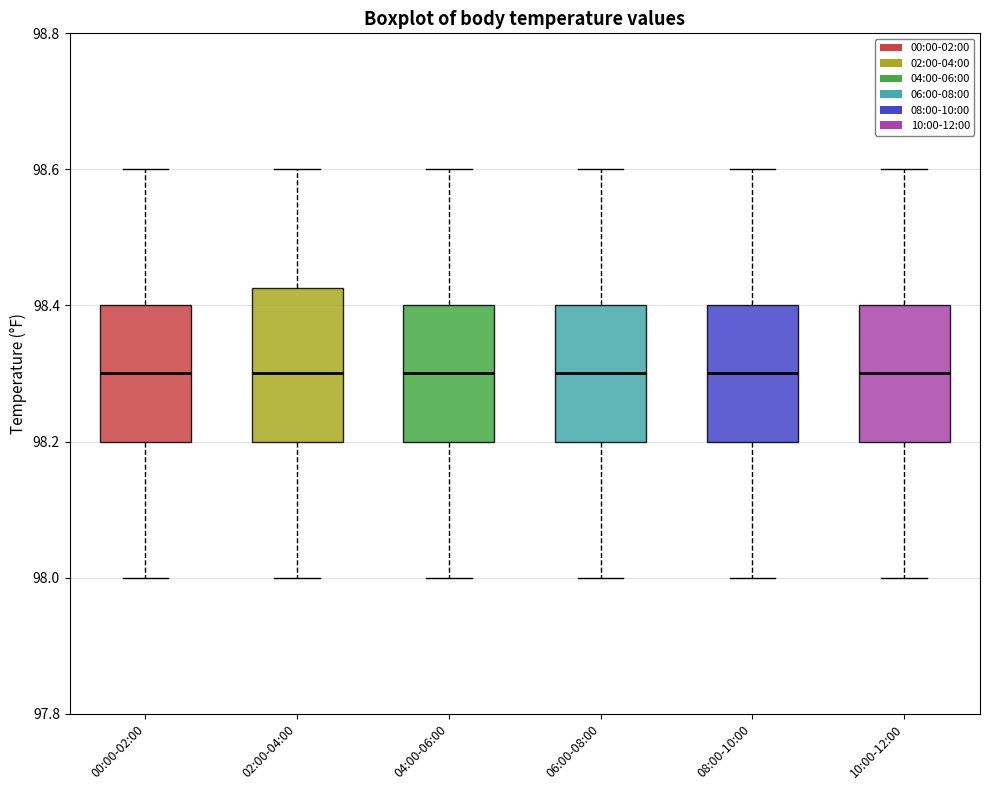

Reading left to right, read every box against the y-axis: the position of its median line, the range the box covers, and the ends of its whiskers. The values are not printed on the chart, so give them approximately, as read against the axis.

00:00-02:00: median 98.30, box 98.20 to 98.40, whiskers 98.00 to 98.60
02:00-04:00: median 98.30, box 98.20 to 98.42, whiskers 98.00 to 98.60
04:00-06:00: median 98.30, box 98.20 to 98.40, whiskers 98.00 to 98.60
06:00-08:00: median 98.30, box 98.20 to 98.40, whiskers 98.00 to 98.60
08:00-10:00: median 98.30, box 98.20 to 98.40, whiskers 98.00 to 98.60
10:00-12:00: median 98.30, box 98.20 to 98.40, whiskers 98.00 to 98.60